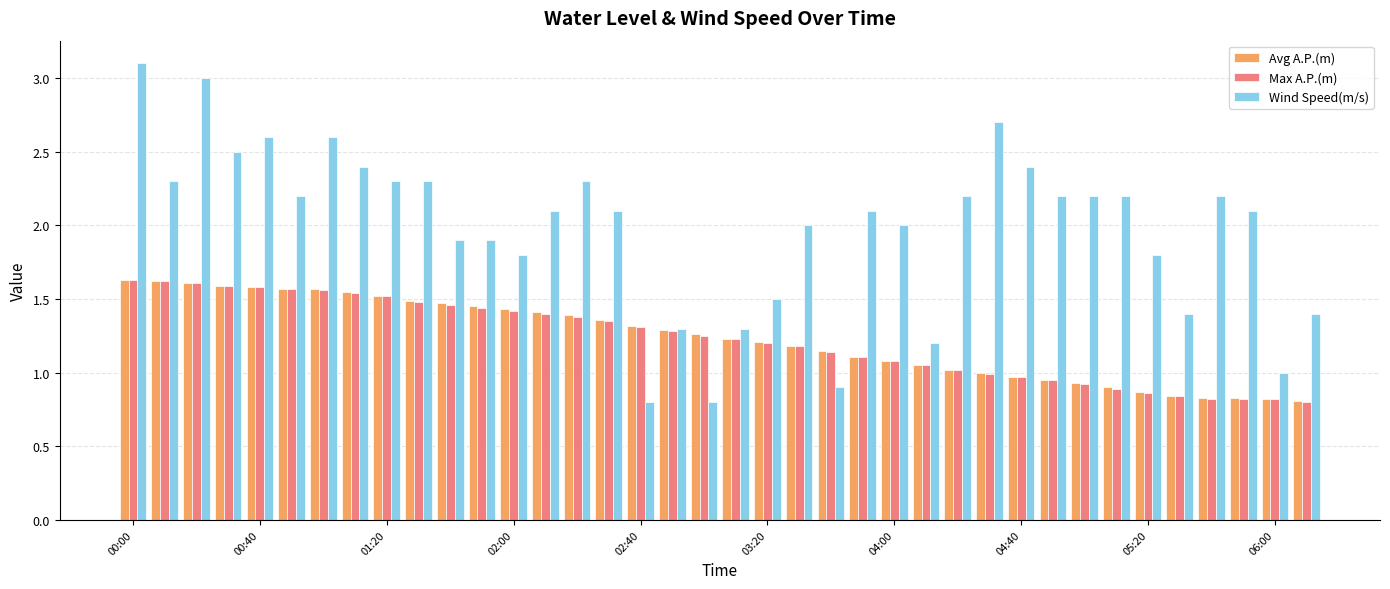

What is the maximum value for Wind Speed(m/s)?

3.1